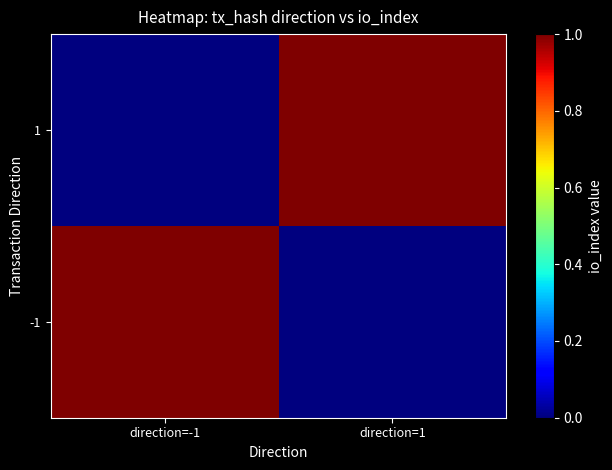

Reading left to right, transcribe all the data shown in this chart.

-1: direction=-1=1	direction=1=0
1: direction=-1=0	direction=1=1